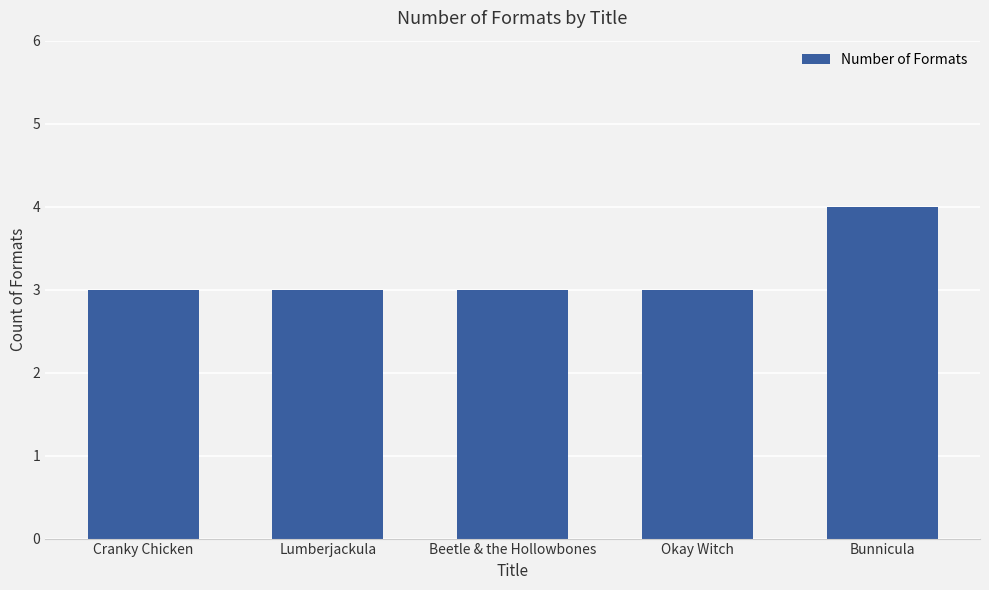

What is the sum of the values at Bunnicula and Beetle & the Hollowbones?

7